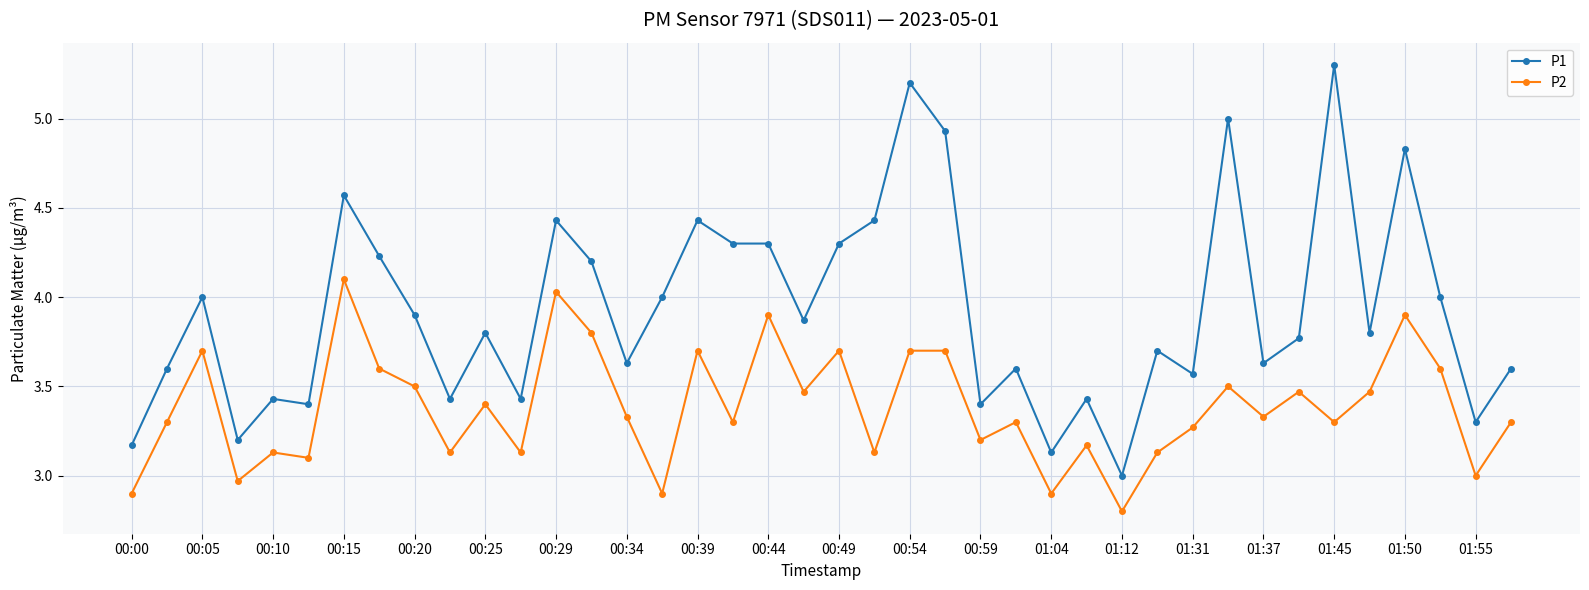

What is the smallest value displayed?

2.8